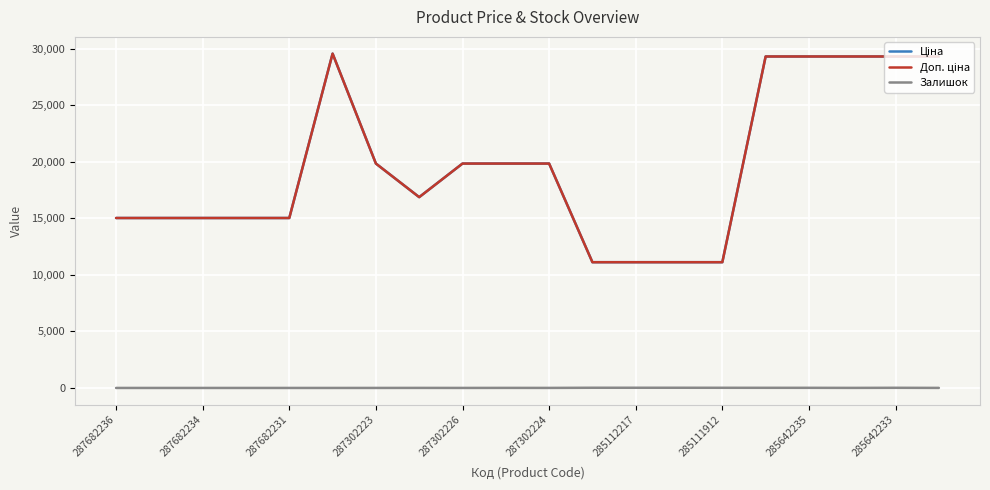

Does the chart have visible grid lines?

Yes